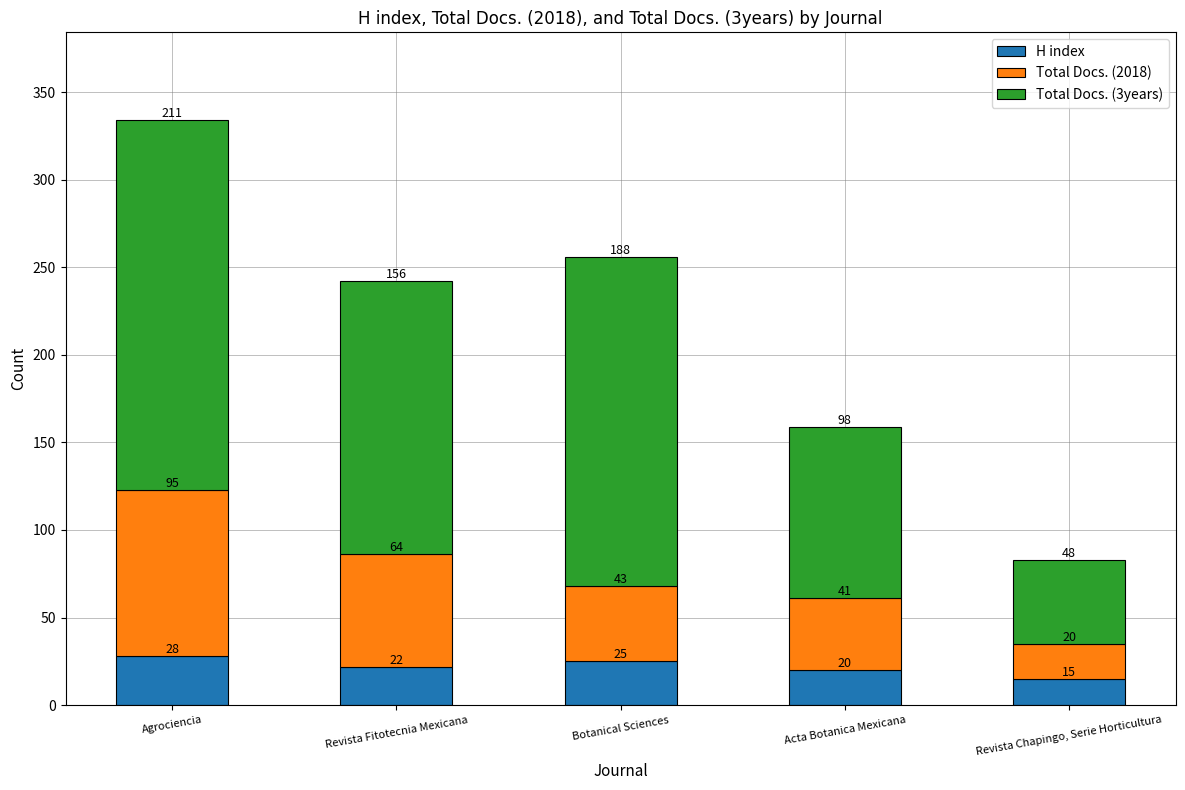

Reading left to right, what are the values for H index?

Agrociencia=28	Revista Fitotecnia Mexicana=22	Botanical Sciences=25	Acta Botanica Mexicana=20	Revista Chapingo, Serie Horticultura=15